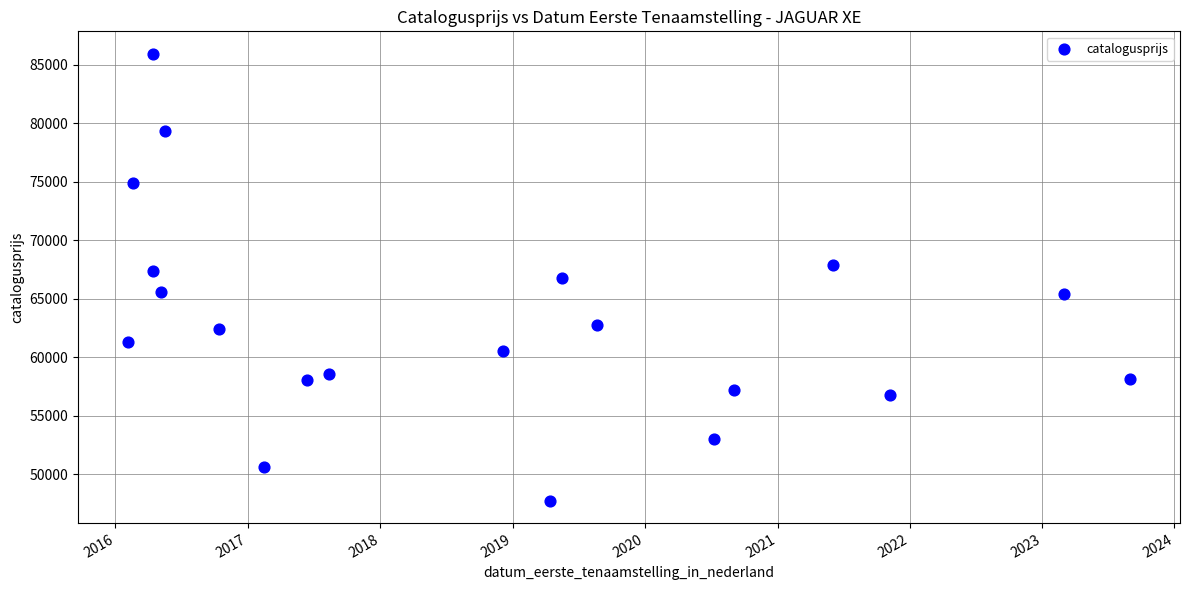

What is the range of X values (max minus min)?

2764